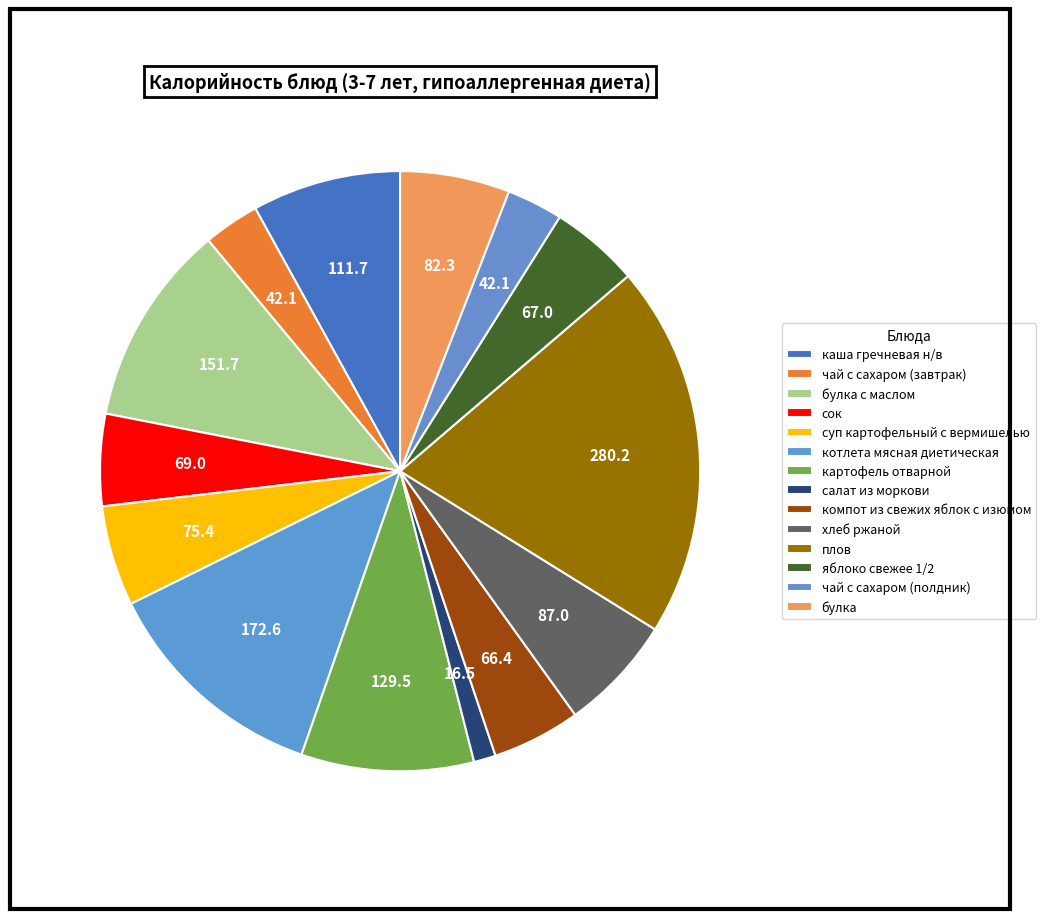

Is the sum of булка с маслом and булка greater than half?

No